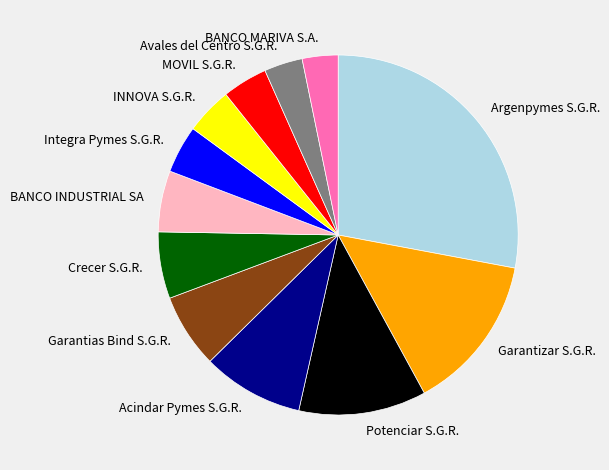

Combined, do Avales del Centro S.G.R. and Garantizar S.G.R. account for over 50%?

No